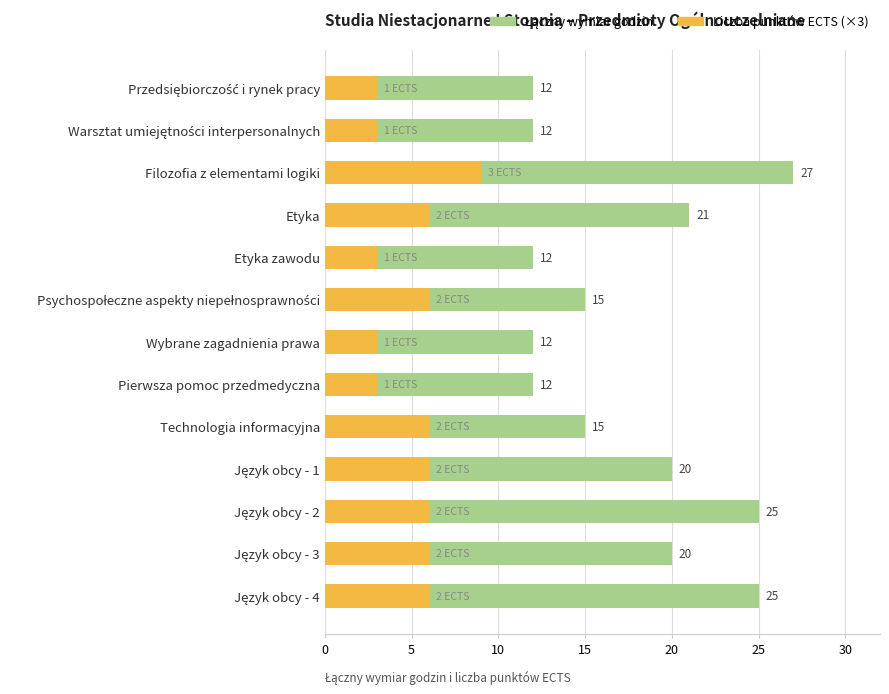

What are all the series names shown in the legend?

Łączny wymiar godzin, Liczba punktów ECTS (×3)